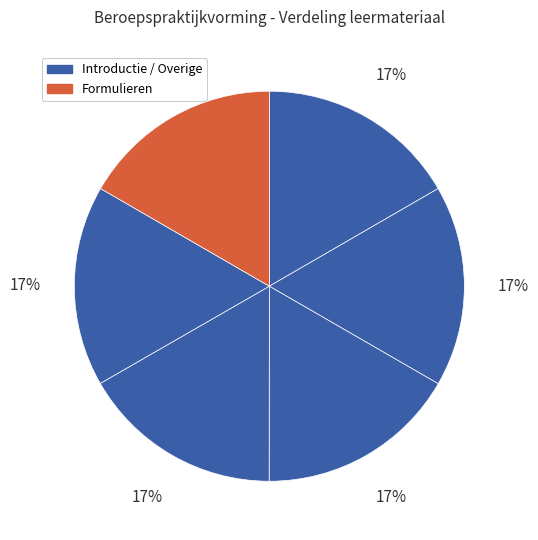

Rank the categories by value from lowest to highest.

Introductie, Formulieren, Hepatitis vaccinatie, Buitenland stage, BPV Overeenkomst, Verklaring omtrent gedrag